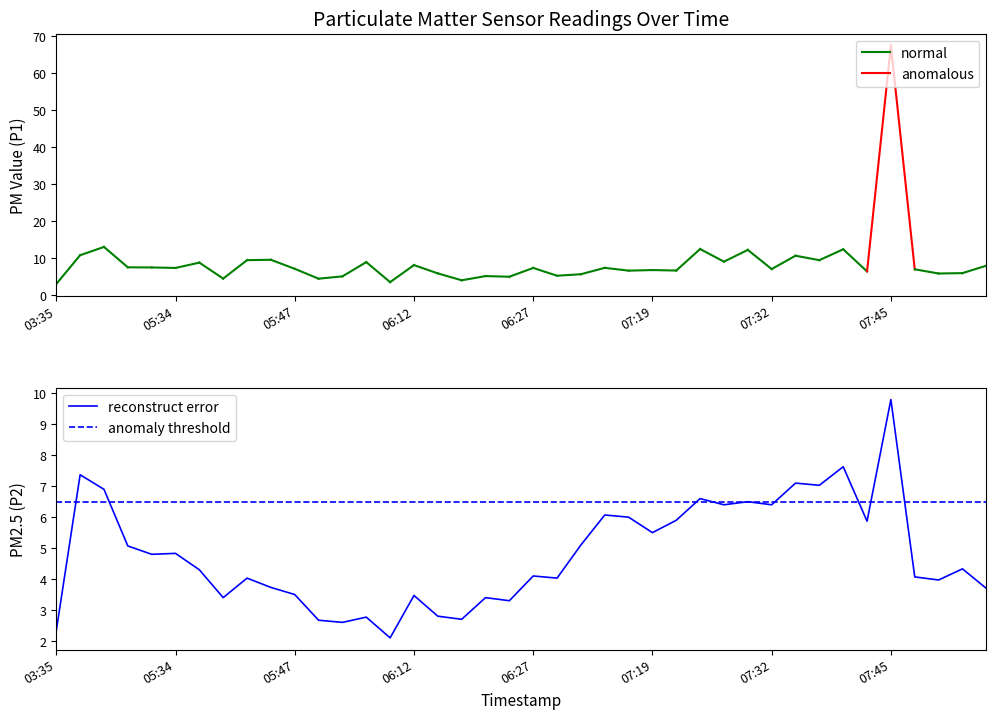

What is the change in value from 7 to 38?

+0.9